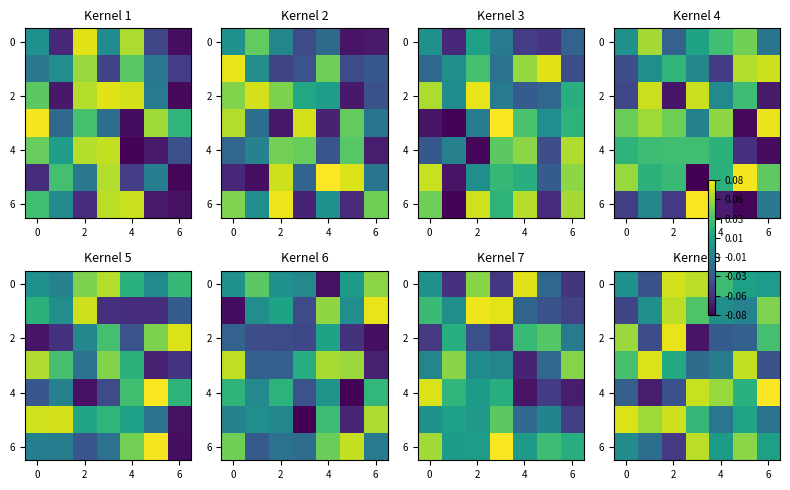

At how many categories does at least one series exceed 0?

7